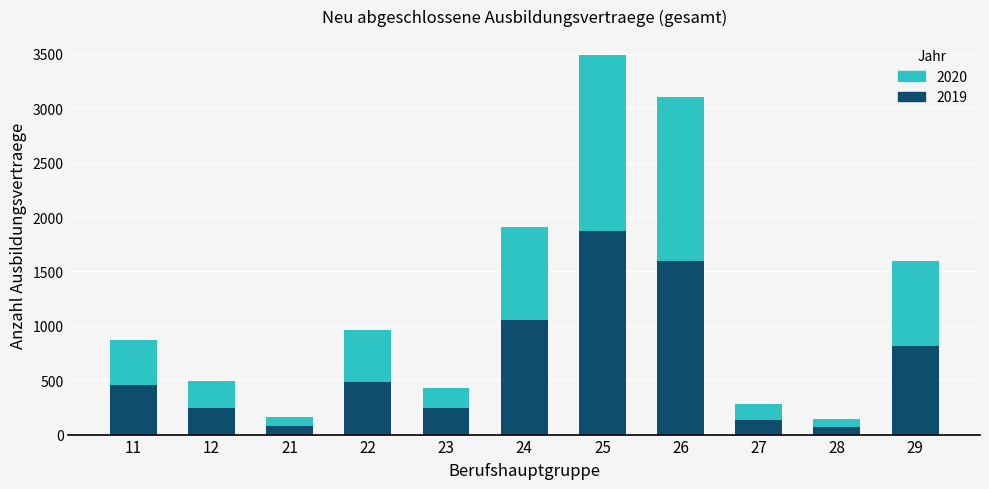

At which category is the sum across all series the highest?

25